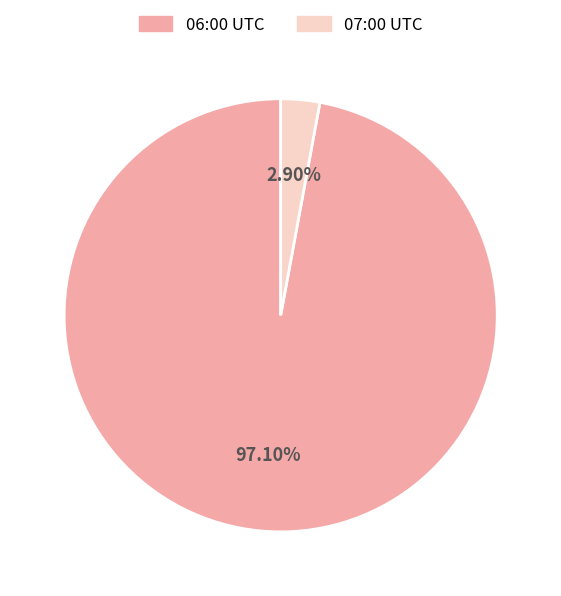

Is there a majority slice in this chart?

Yes